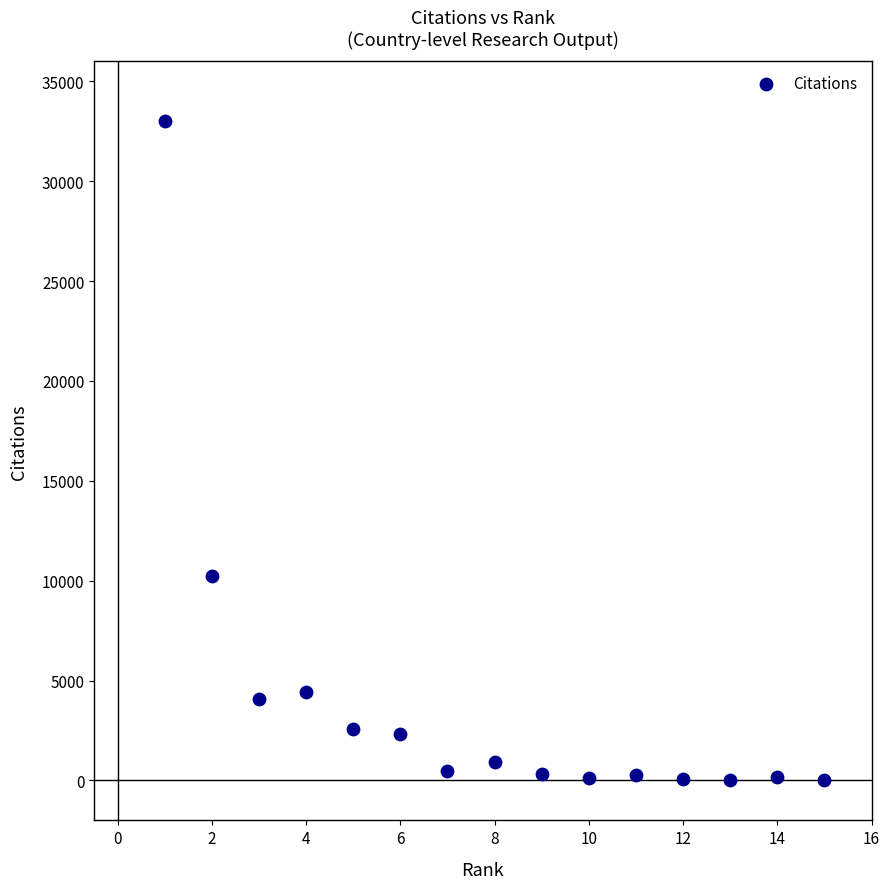

What Y value in the scatter plot is closest to 16500?

10236